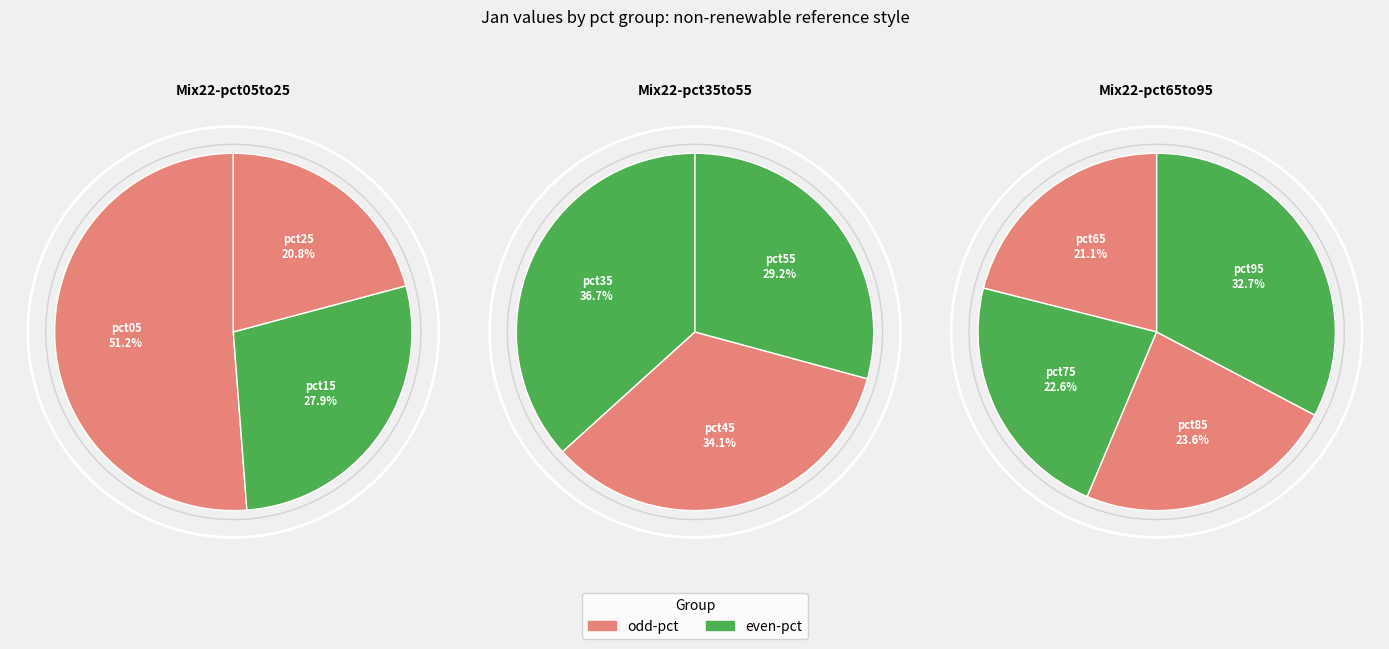

How many slices are in this pie chart?

10